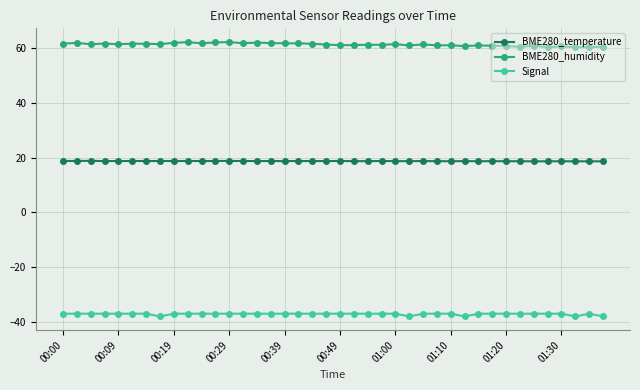

What is the minimum value for BME280_humidity?

60.2